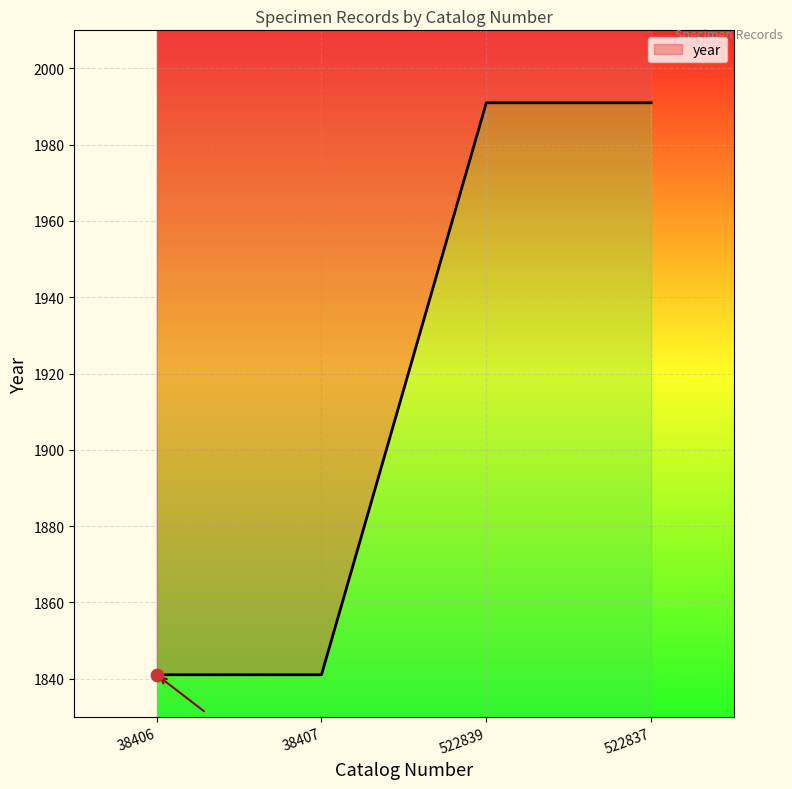

What is the ratio of the value at 38407 to the value at 522837?

0.9